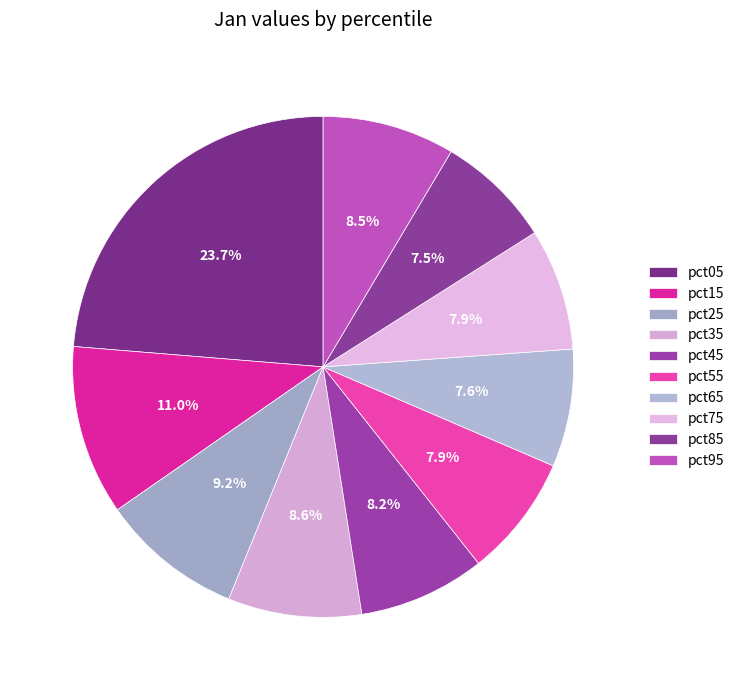

Combined, what portion of the pie is pct95 and pct65?

16.1%